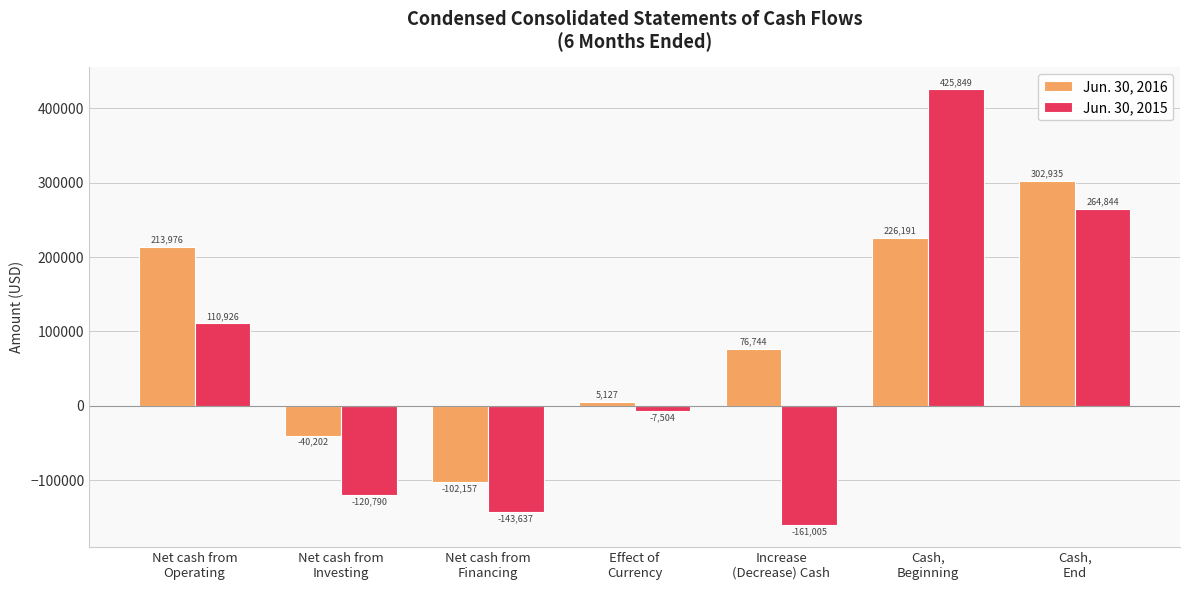

What is the label of the 6th bar from the left?

Cash,
Beginning